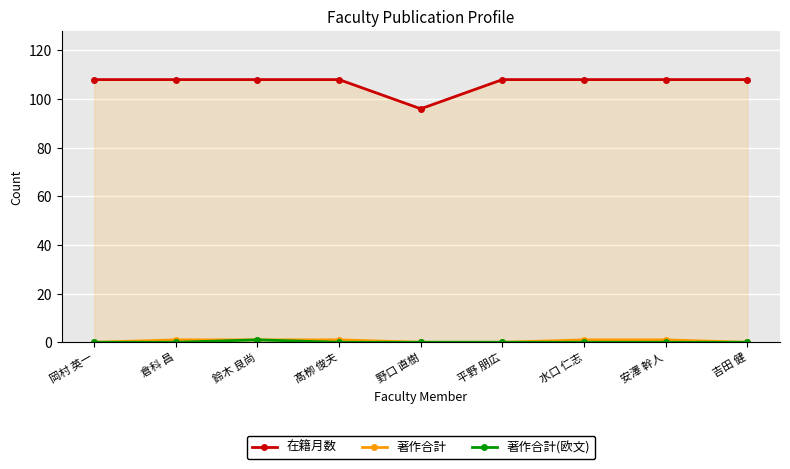

Reading left to right, transcribe all the data shown in this chart.

在籍月数: 108	108	108	108	96	108	108	108	108
著作合計: 0	1	1	1	0	0	1	1	0
著作合計(欧文): 0	0	1	0	0	0	0	0	0